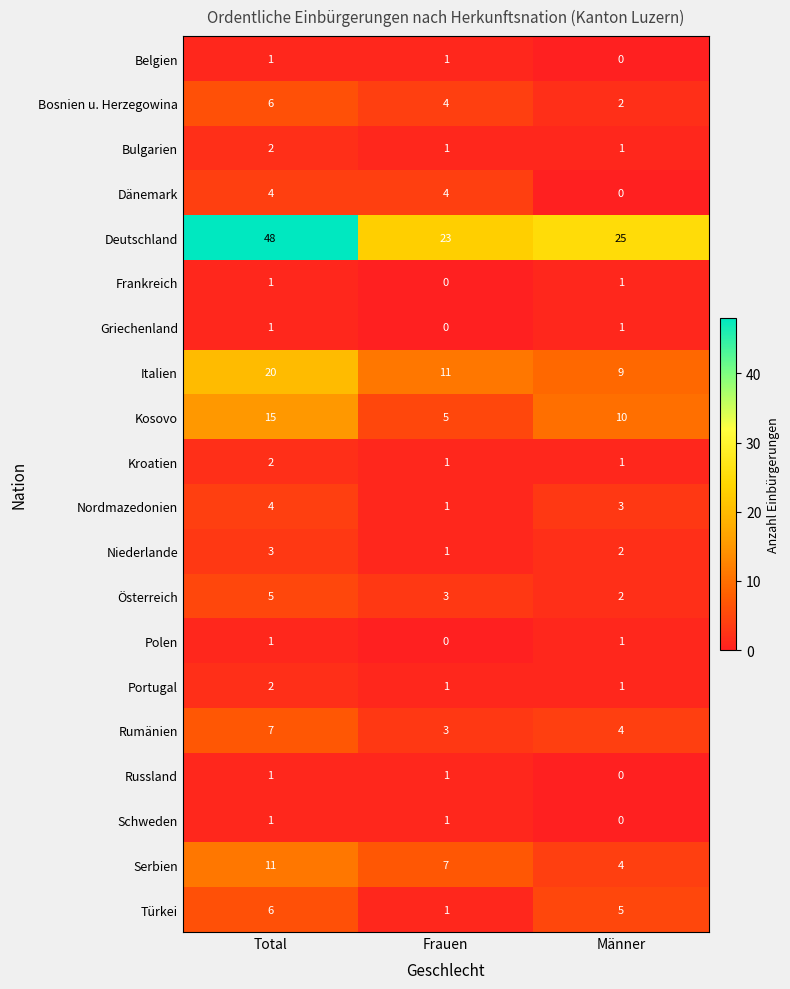

How many values in Belgien are above zero?

2